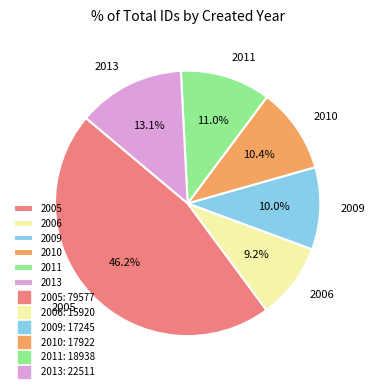

How many slices are in this pie chart?

6